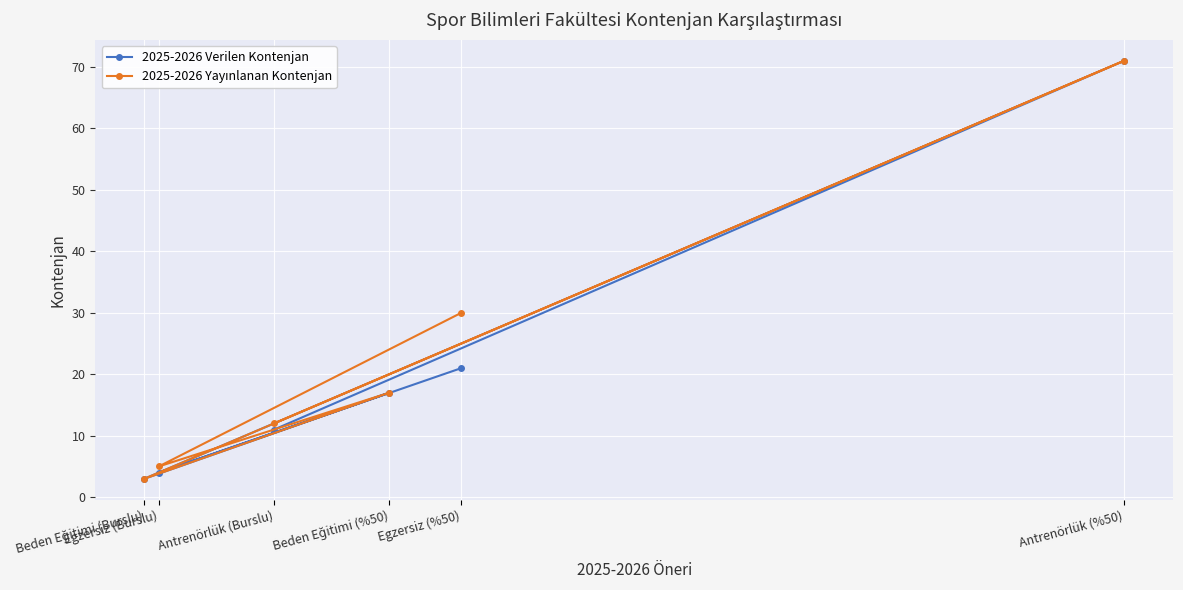

What are all the series names shown in the legend?

2025-2026 Verilen Kontenjan, 2025-2026 Yayınlanan Kontenjan